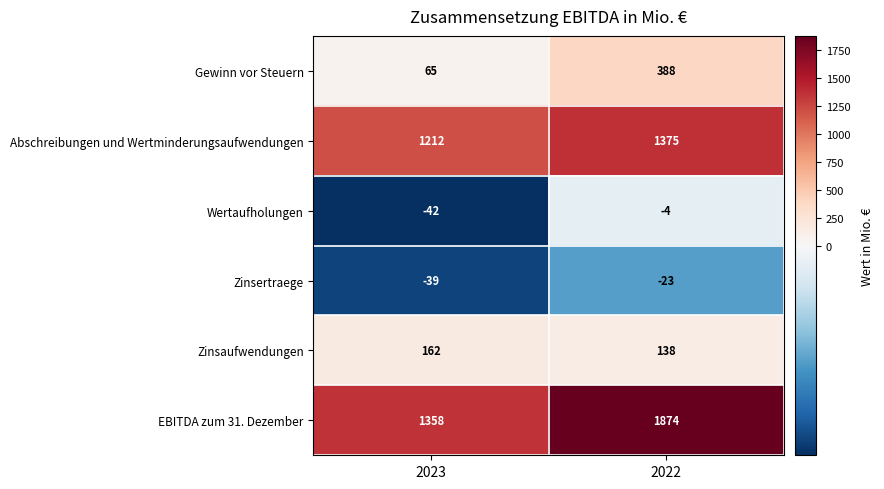

Rank the series by their maximum value, from highest to lowest.

EBITDA zum 31. Dezember, Abschreibungen und Wertminderungsaufwendungen, Gewinn vor Steuern, Zinsaufwendungen, Wertaufholungen, Zinsertraege